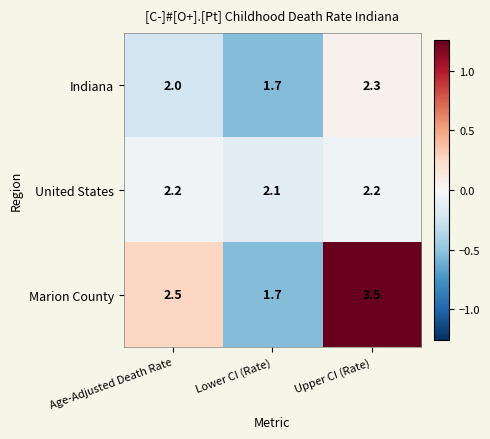

Which label corresponds to the largest value in the chart?

Upper CI (Rate)